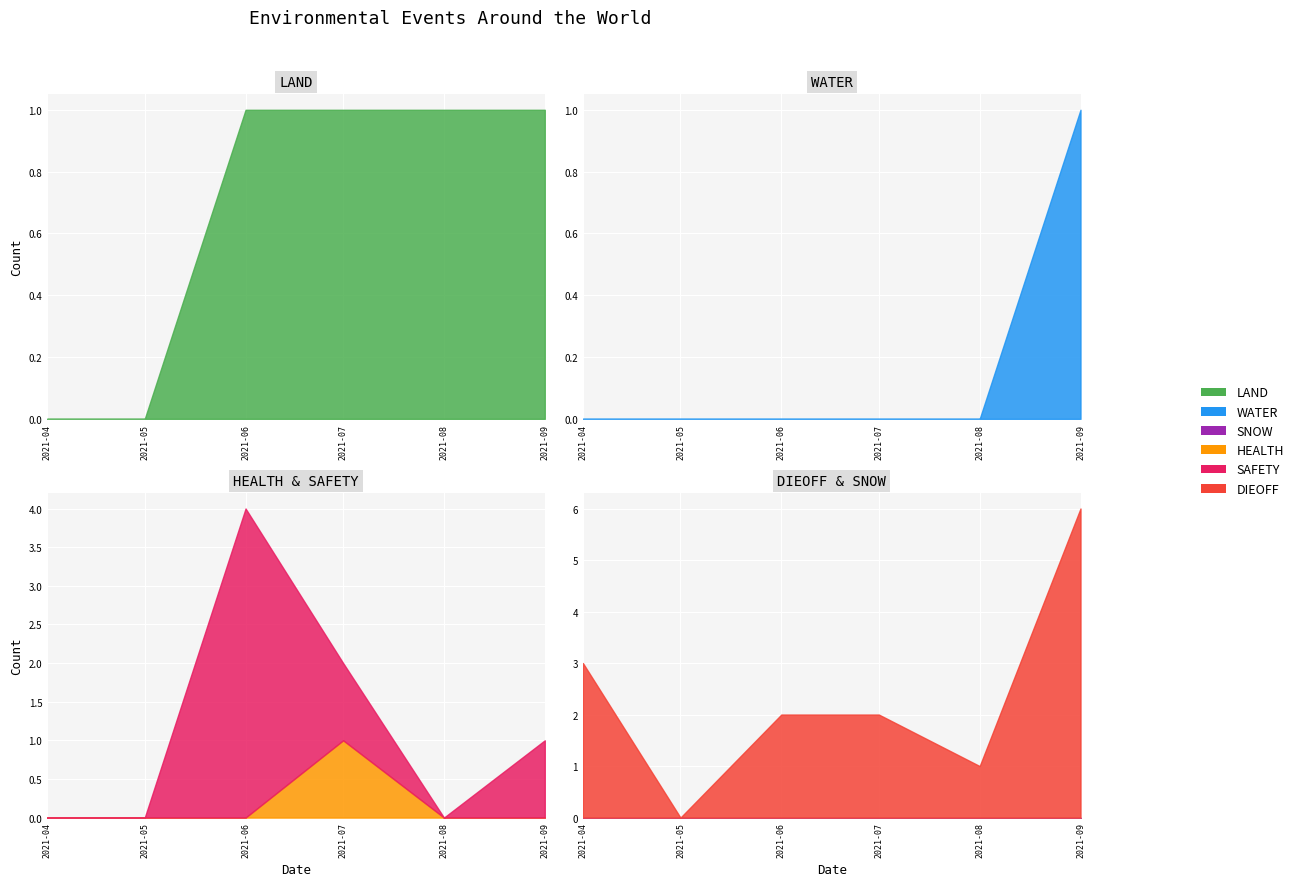

True or false: WATER and LAND cross at least once.

False